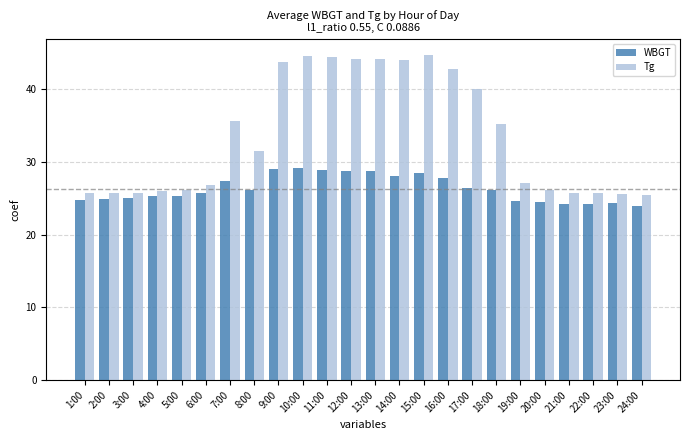

What is the total value across all series at 17:00?

66.4